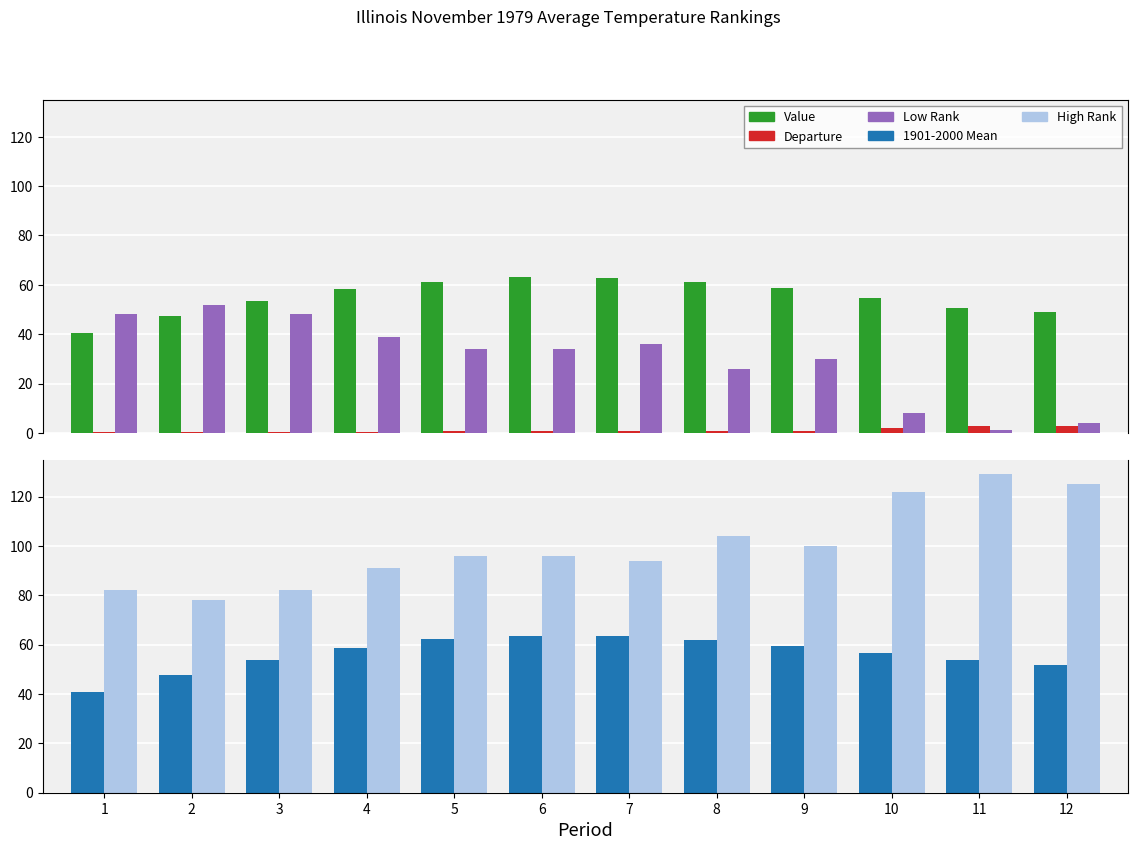

What is the approximate value of Departure at 11?

2.8